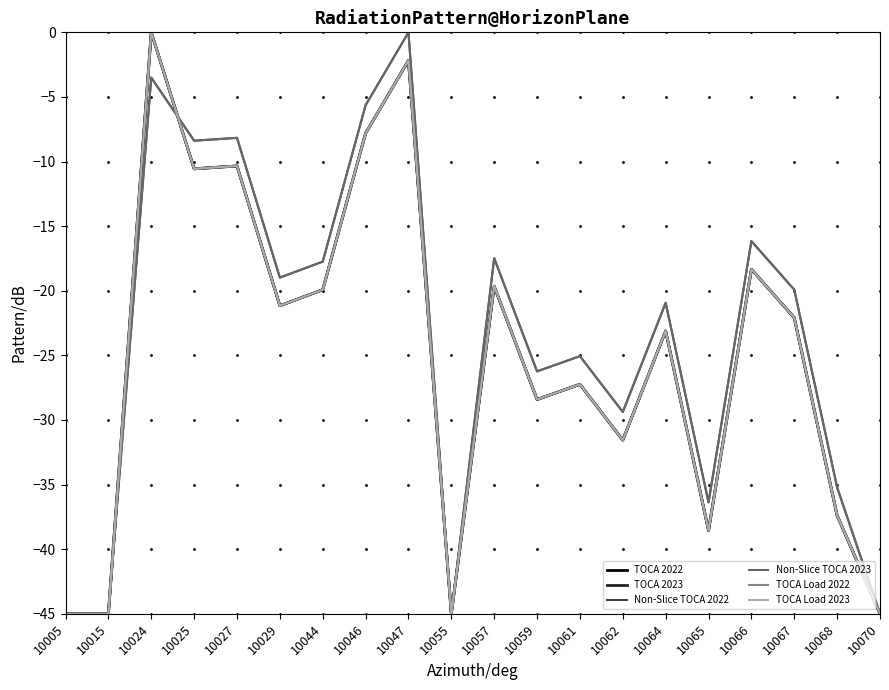

Is this an area chart (filled region under the line)?

No